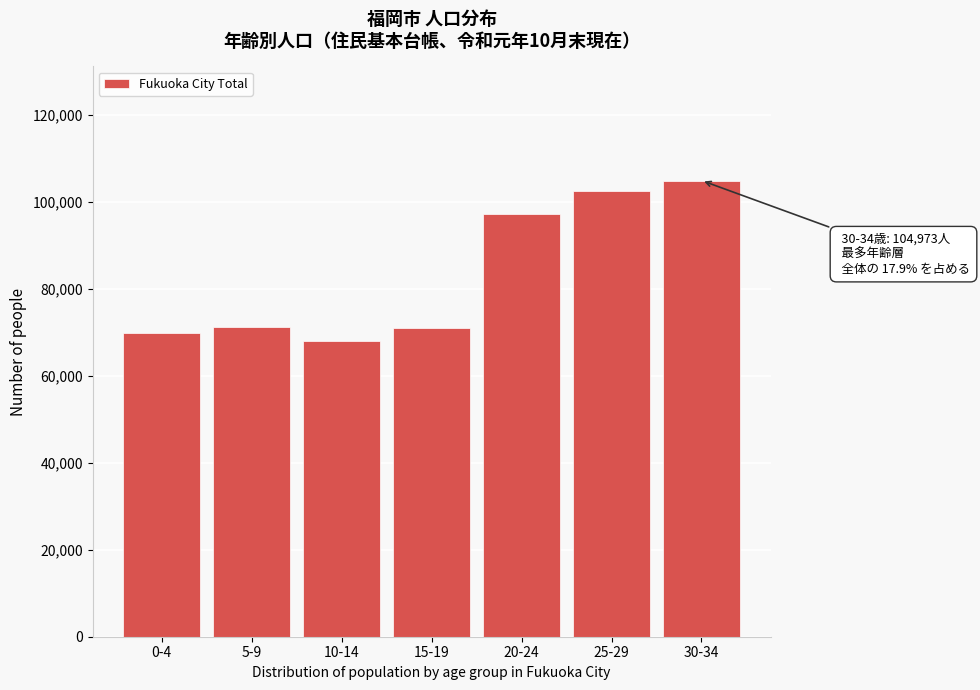

What is the label of the 4th bar from the right?

15-19